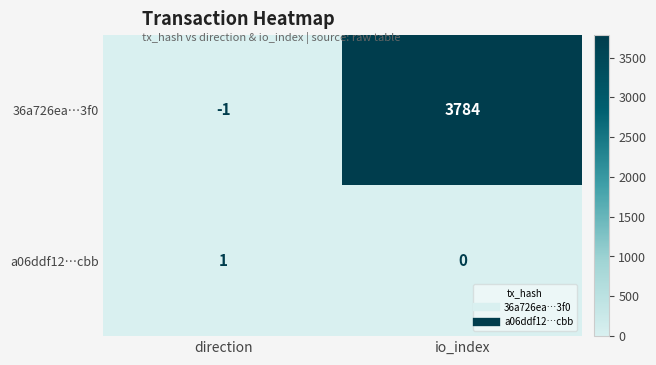

What is the approximate value of 36a726ea…3f0 at io_index?

3784